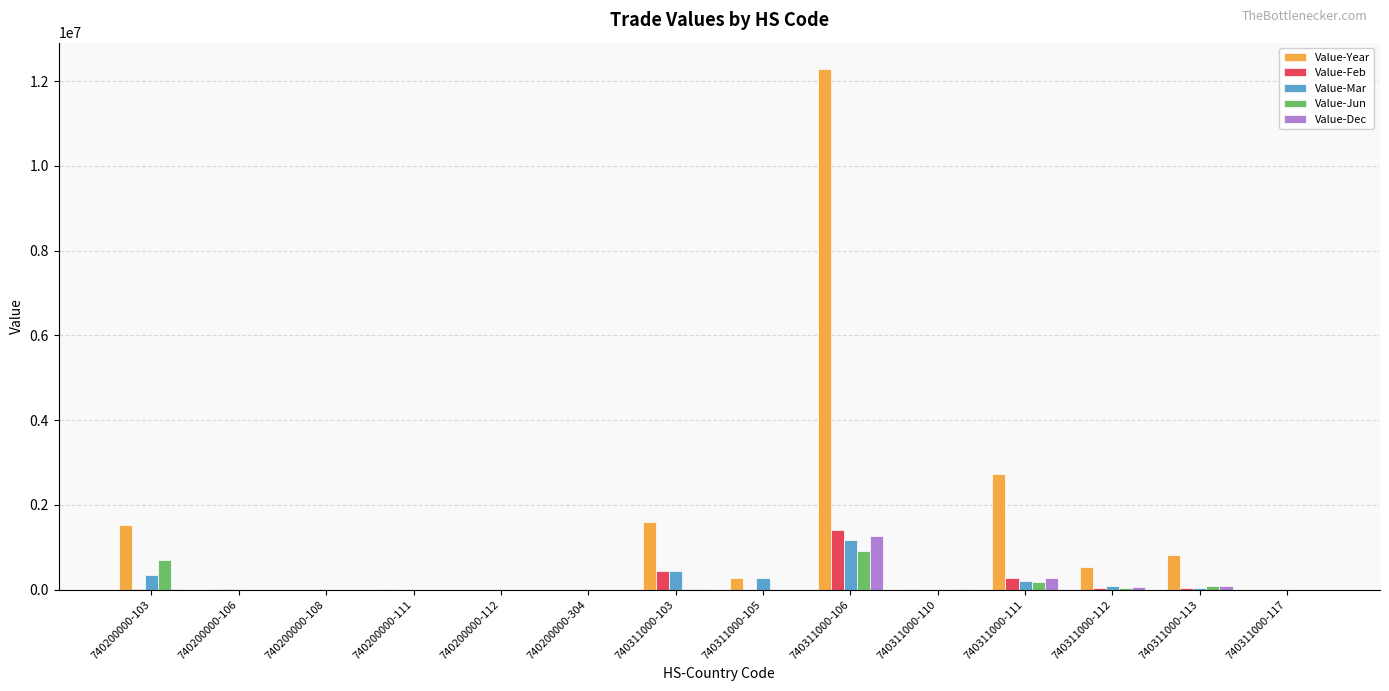

Between 740200000-111 and 740311000-103, which series saw the biggest shift?

Value-Year